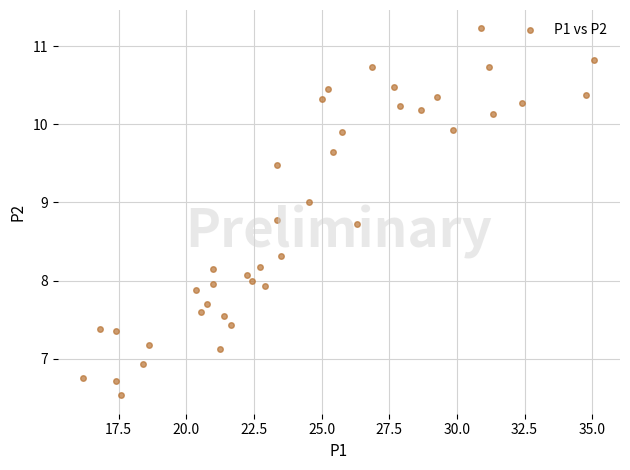

What is the range of X values (max minus min)?

18.9